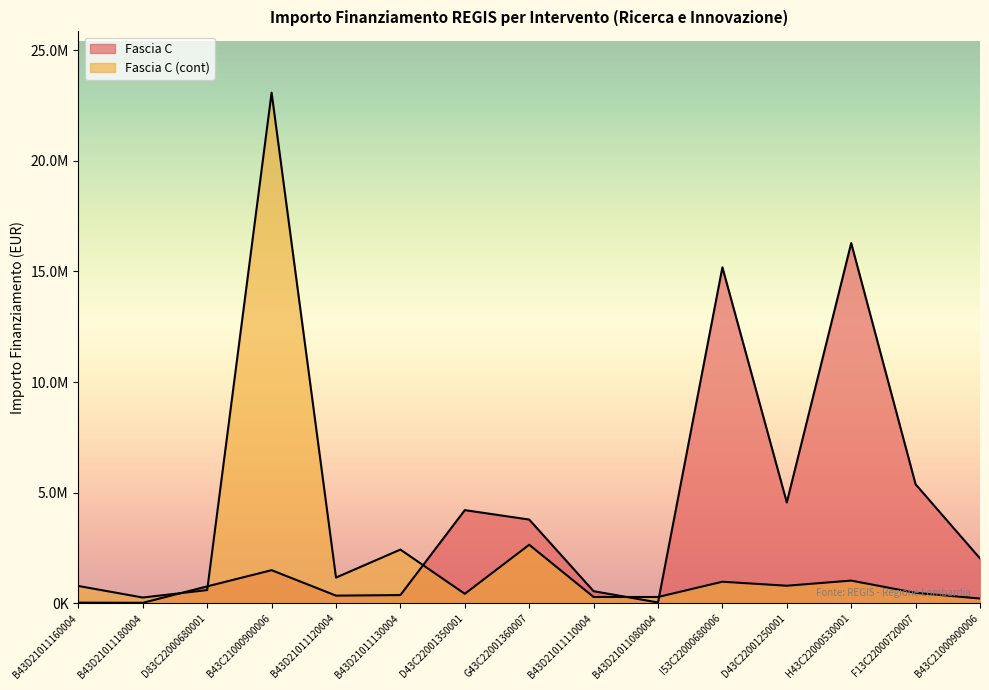

True or false: Fascia C and Fascia C (cont) cross at least once.

True